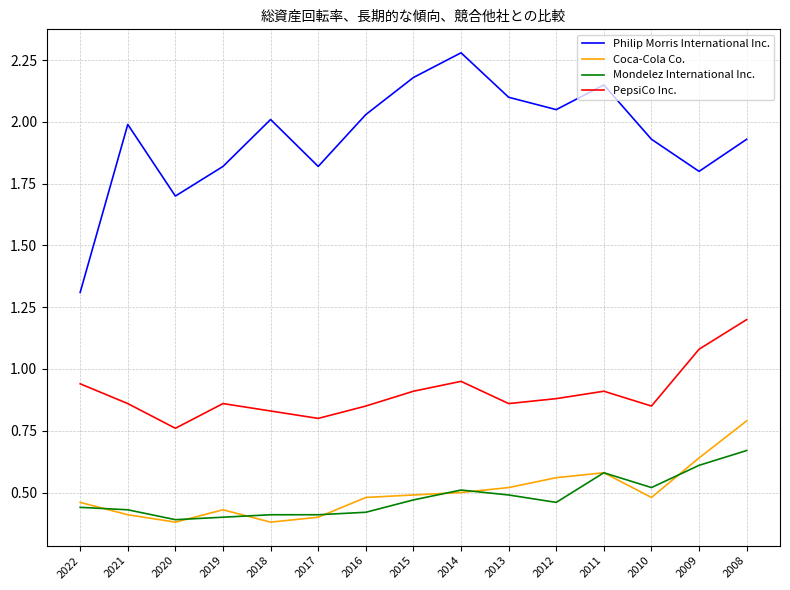

Rank the series at 2012 from lowest to highest value.

Mondelez International Inc., Coca-Cola Co., PepsiCo Inc., Philip Morris International Inc.